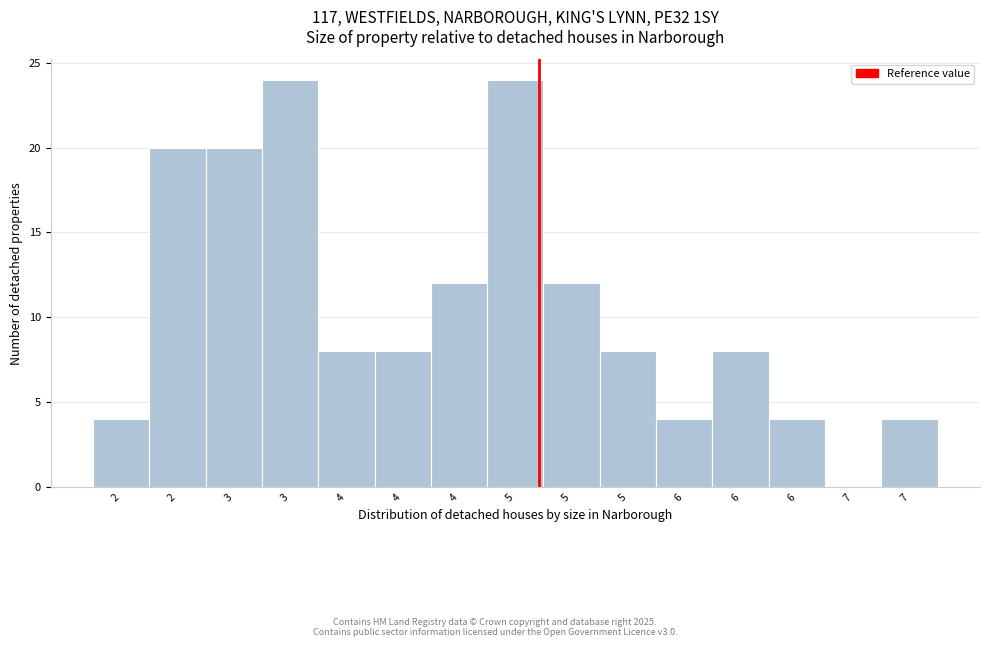

How many positive values are there?

14